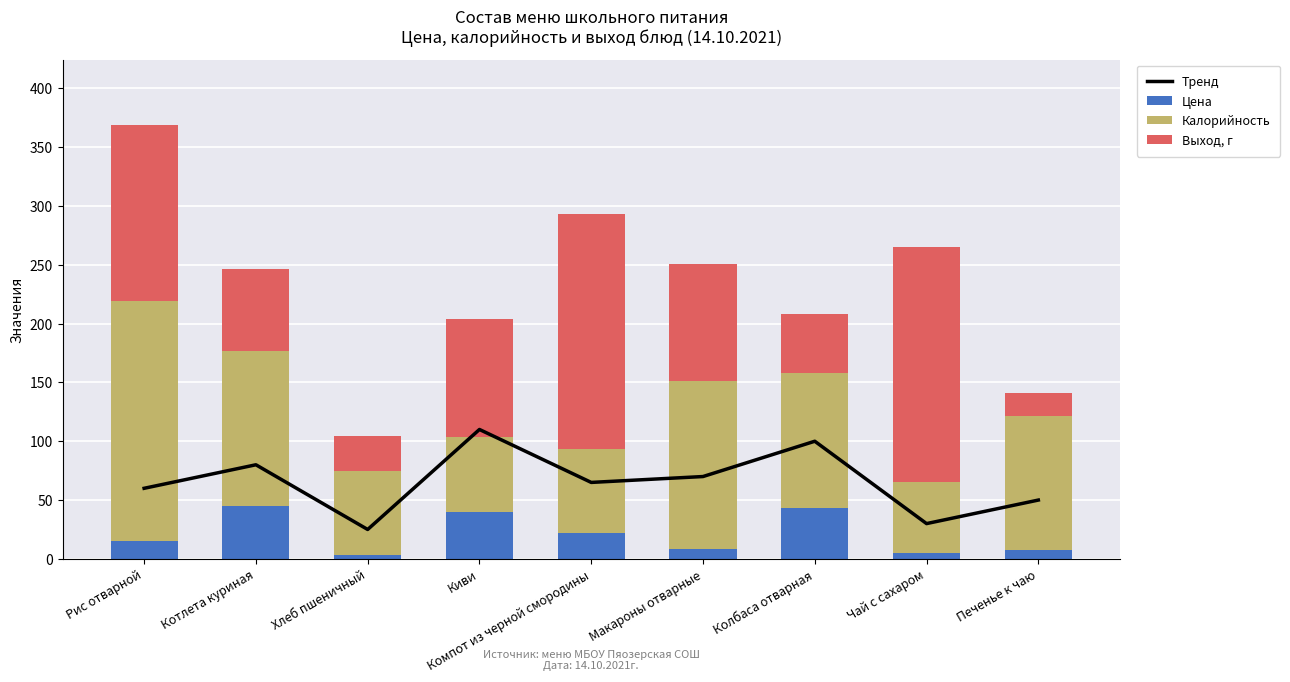

At which label does Тренд reach its minimum?

Хлеб пшеничный